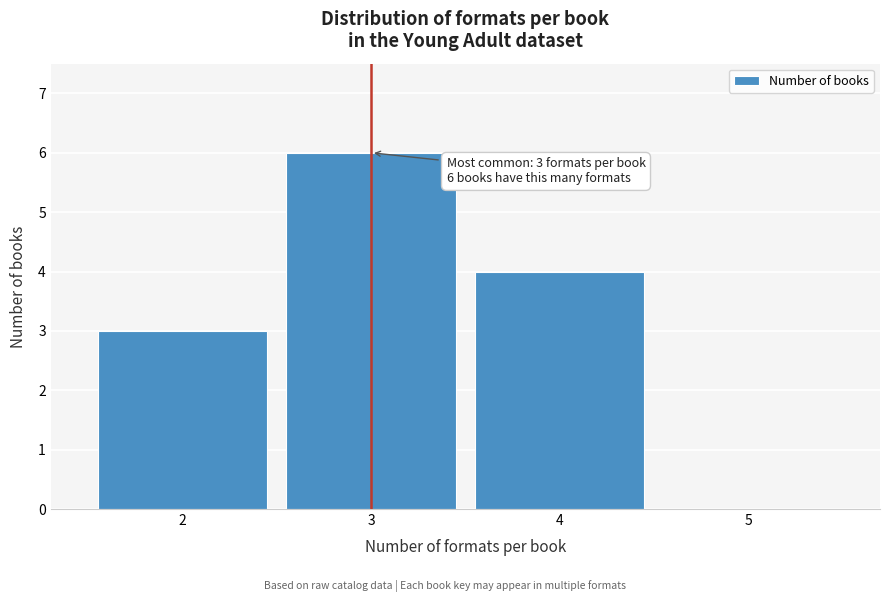

Which range on the x-axis has the tallest bar?

2.5 to 3.5